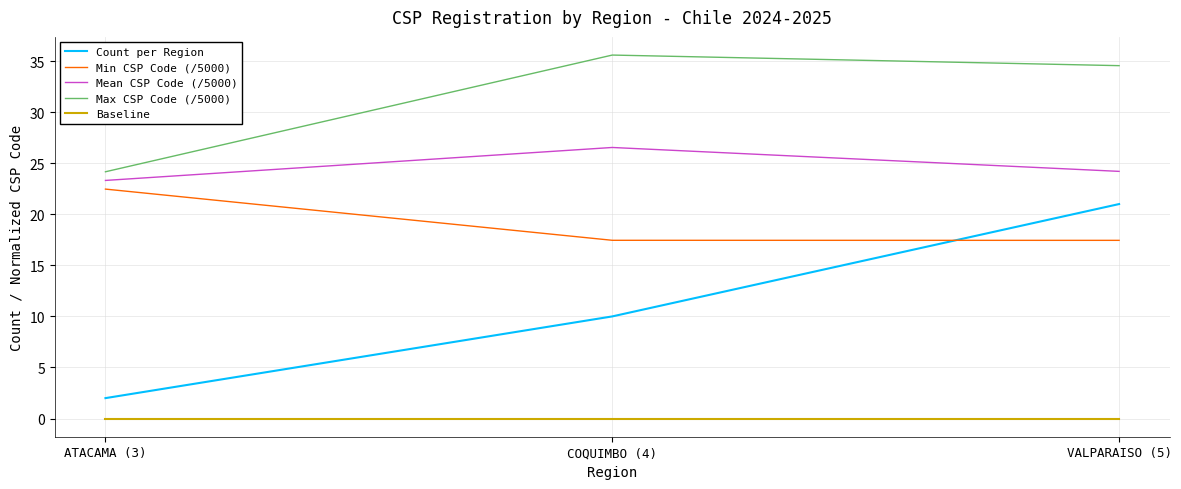

List the labels in order of Mean CSP Code (/5000) value, largest first.

COQUIMBO (4), VALPARAISO (5), ATACAMA (3)